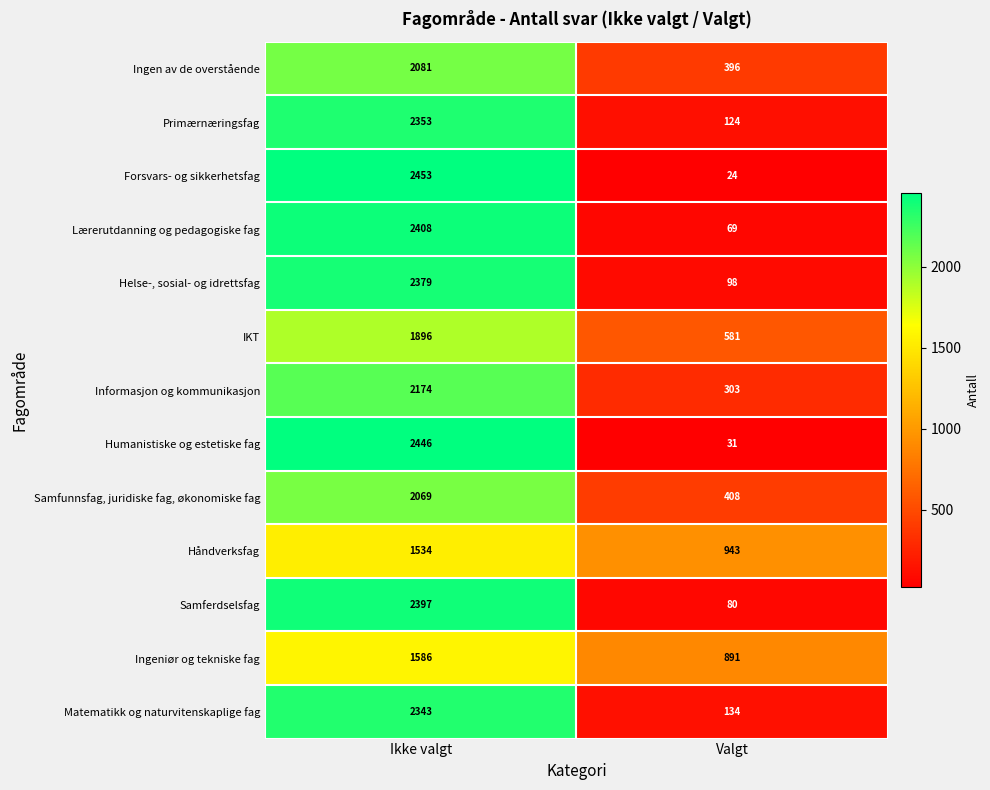

Reading right to left, list all the values displayed in this chart.

Ingen av de overstående: 396	2081
Primærnæringsfag: 124	2353
Forsvars- og sikkerhetsfag: 24	2453
Lærerutdanning og pedagogiske fag: 69	2408
Helse-, sosial- og idrettsfag: 98	2379
IKT: 581	1896
Informasjon og kommunikasjon: 303	2174
Humanistiske og estetiske fag: 31	2446
Samfunnsfag, juridiske fag, økonomiske fag: 408	2069
Håndverksfag: 943	1534
Samferdselsfag: 80	2397
Ingeniør og tekniske fag: 891	1586
Matematikk og naturvitenskaplige fag: 134	2343